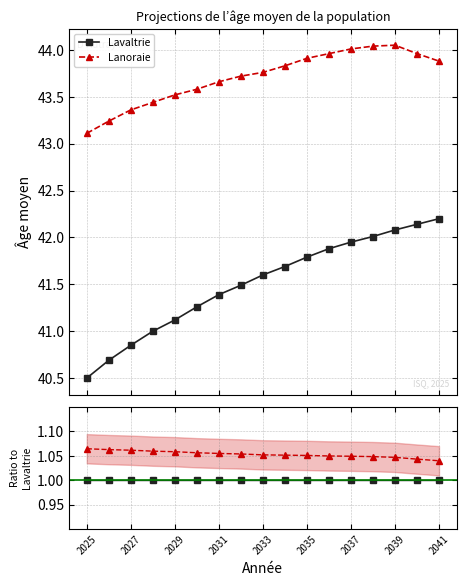

True or false: Lanoraie and Lavaltrie intersect in this chart.

False